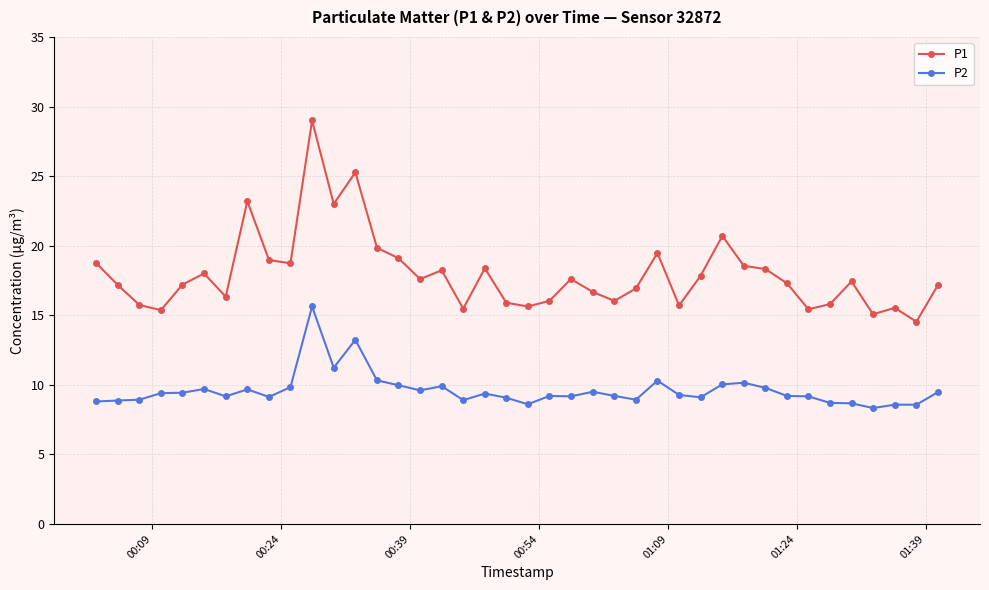

What is the difference between the maximum and minimum values in the P2 series?

7.3